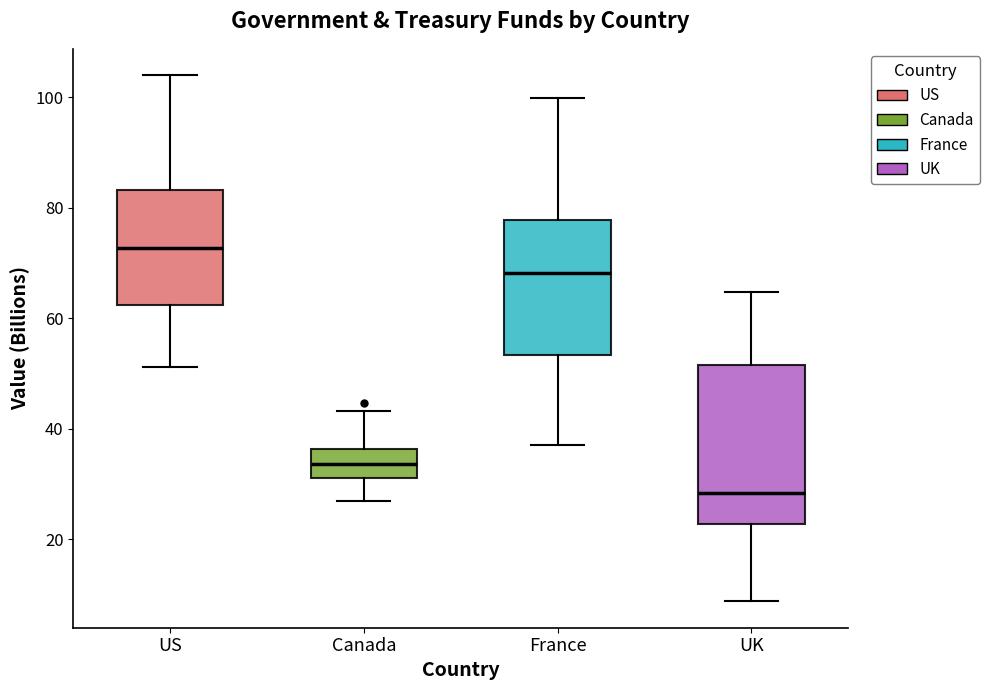

Reading left to right, transcribe this box plot: for each box, give where its median line is, the range the box spans, and where its two whiskers end, as read against the y-axis. The values are not printed on the chart, so give them approximately, as read against the axis.

US: median 72, box 62 to 84, whiskers 52 to 104
Canada: median 34, box 32 to 36, whiskers 26 to 44
France: median 68, box 54 to 78, whiskers 38 to 100
UK: median 28, box 22 to 52, whiskers 8 to 64